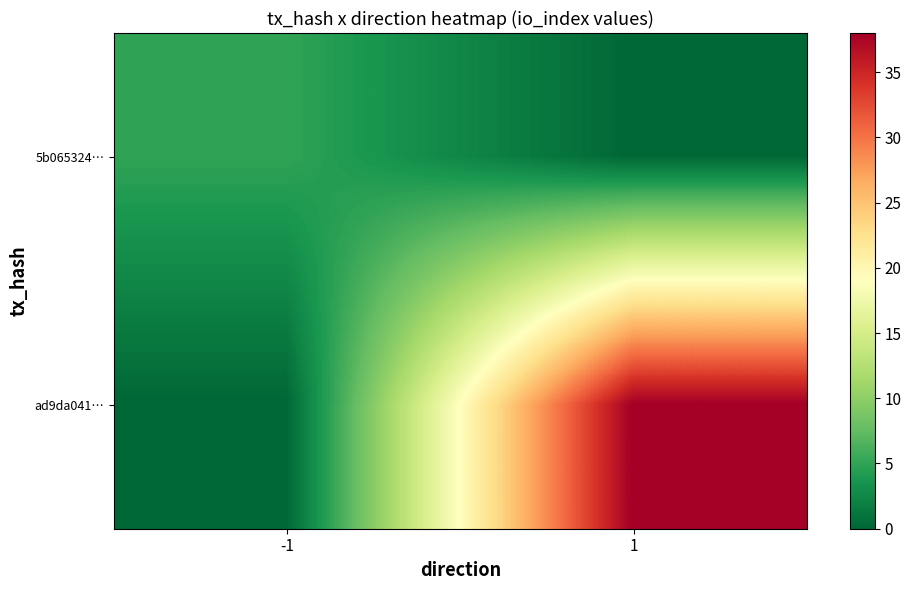

At which category is the sum across all series the highest?

1